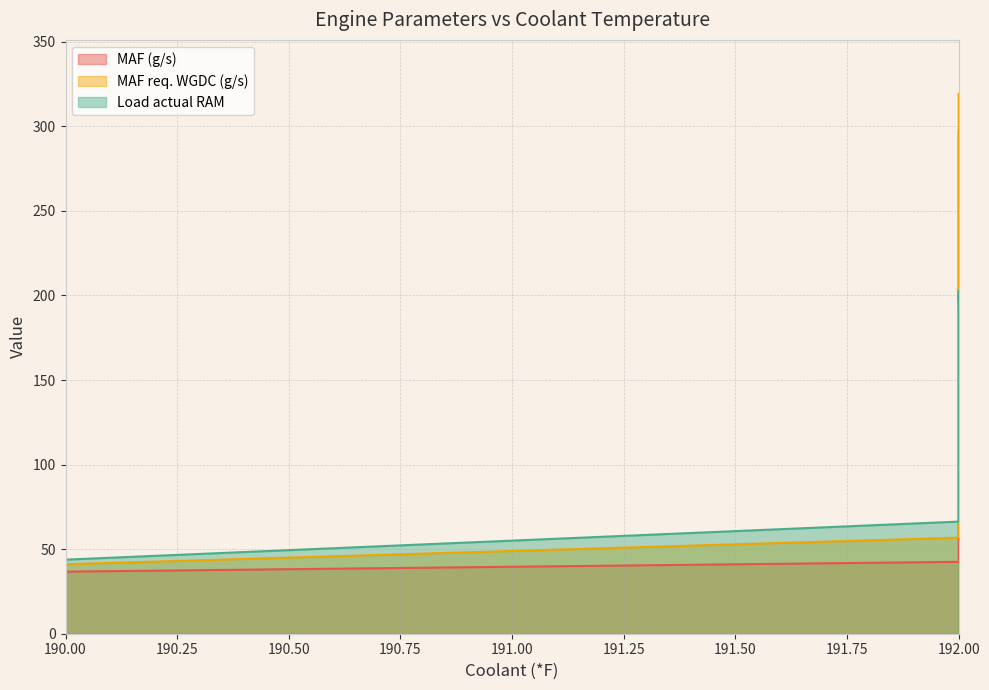

True or false: MAF (g/s) has more than 2 points higher than both neighbors.

False